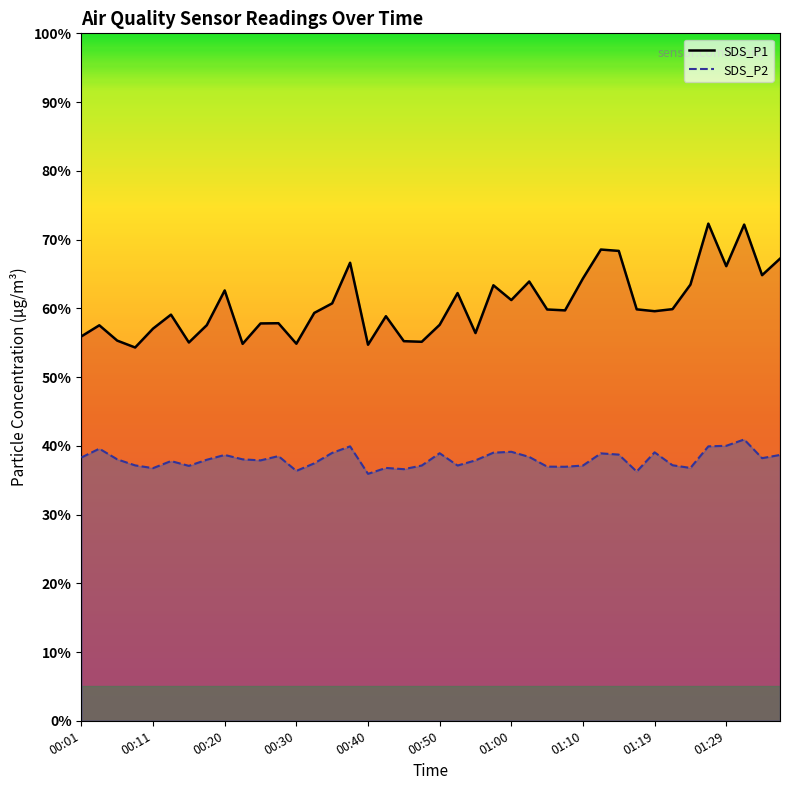

What is the label of the 31st point from the left?

01:15